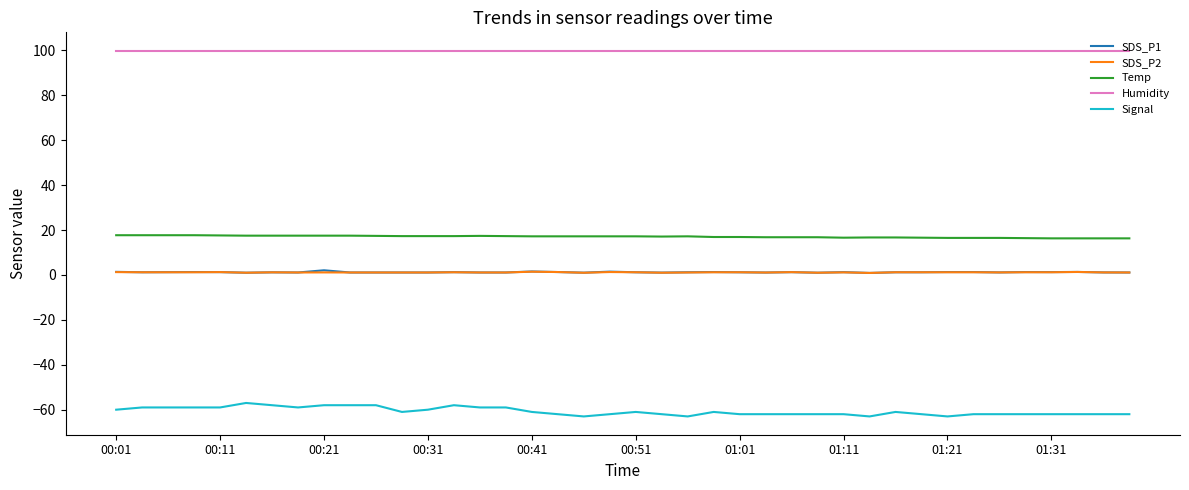

What is the greatest value displayed?

99.9